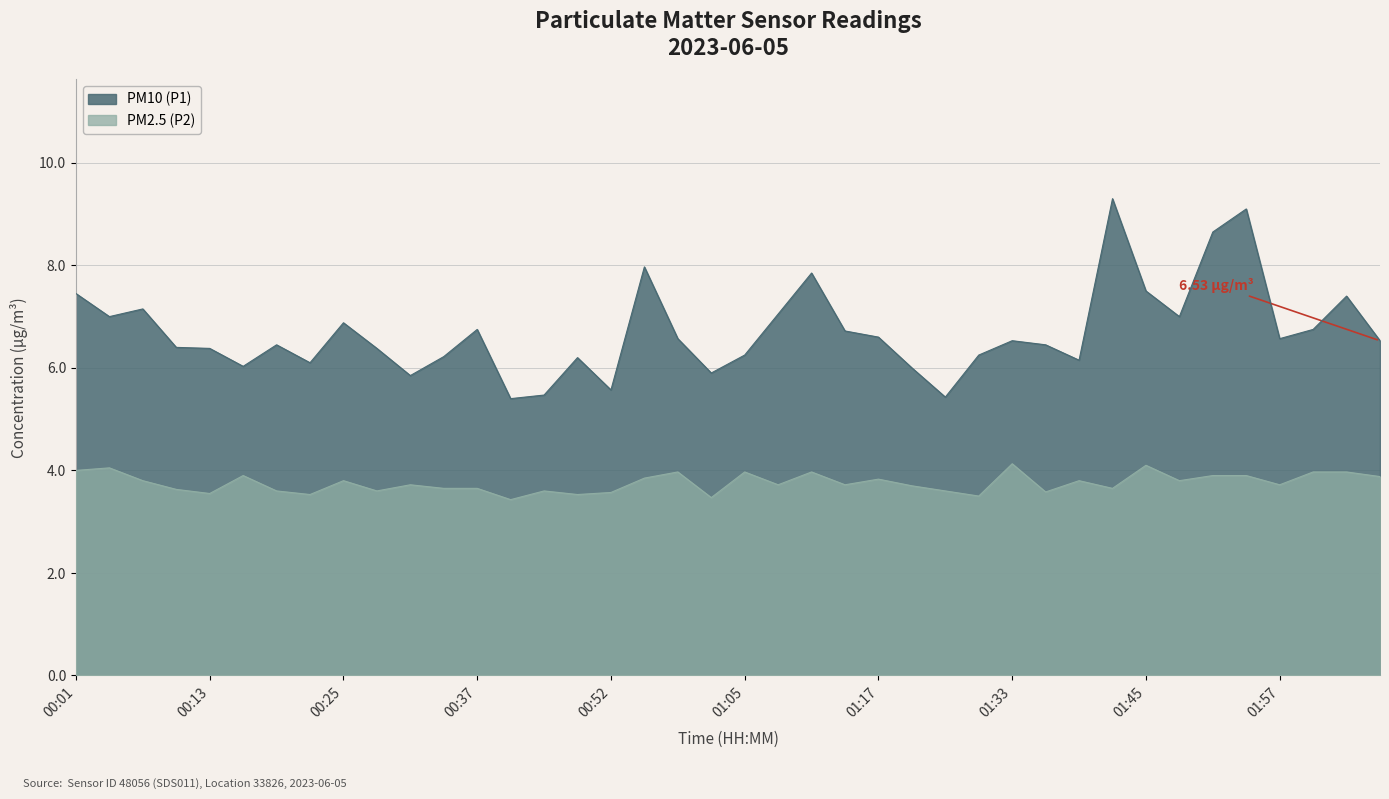

Rank the series by their maximum value, from lowest to highest.

PM2.5 (P2), PM10 (P1)